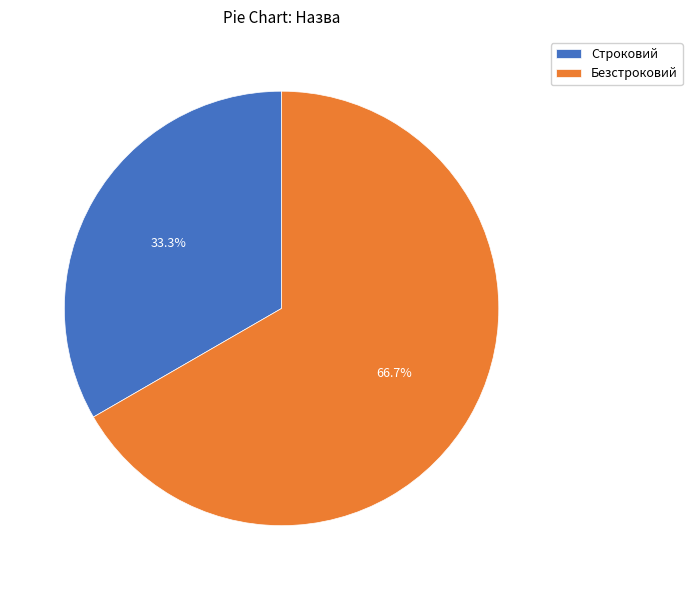

What is the total percentage of Строковий and Безстроковий?

100.0%